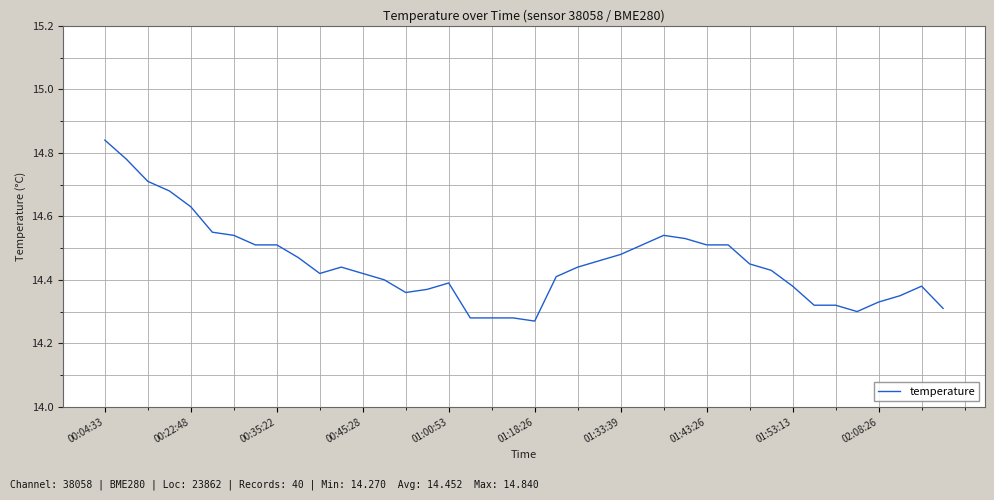

Where is the first local minimum?

10